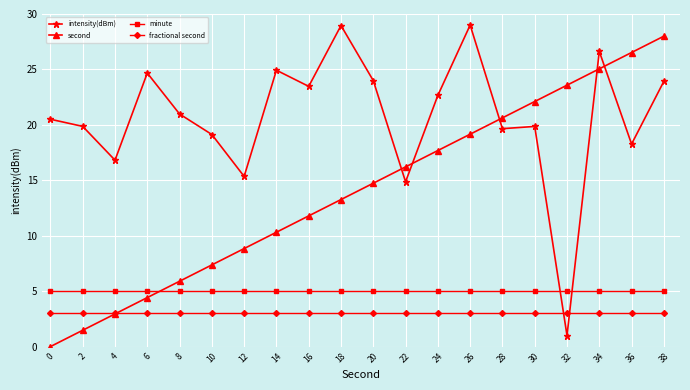

List the labels in order of second value, smallest first.

0, 2, 4, 6, 8, 10, 12, 14, 16, 18, 20, 22, 24, 26, 28, 30, 32, 34, 36, 38